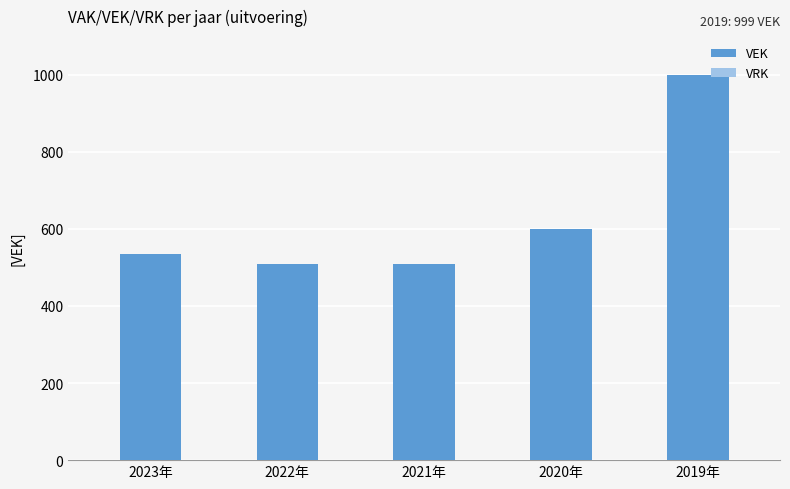

What is the label of the 4th bar from the left?

2020年